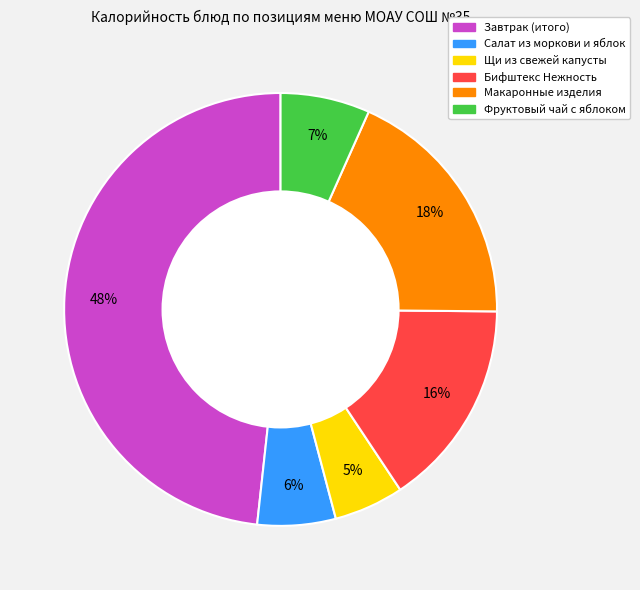

Is the sum of Фруктовый чай с яблоком and Бифштекс Нежность greater than half?

No